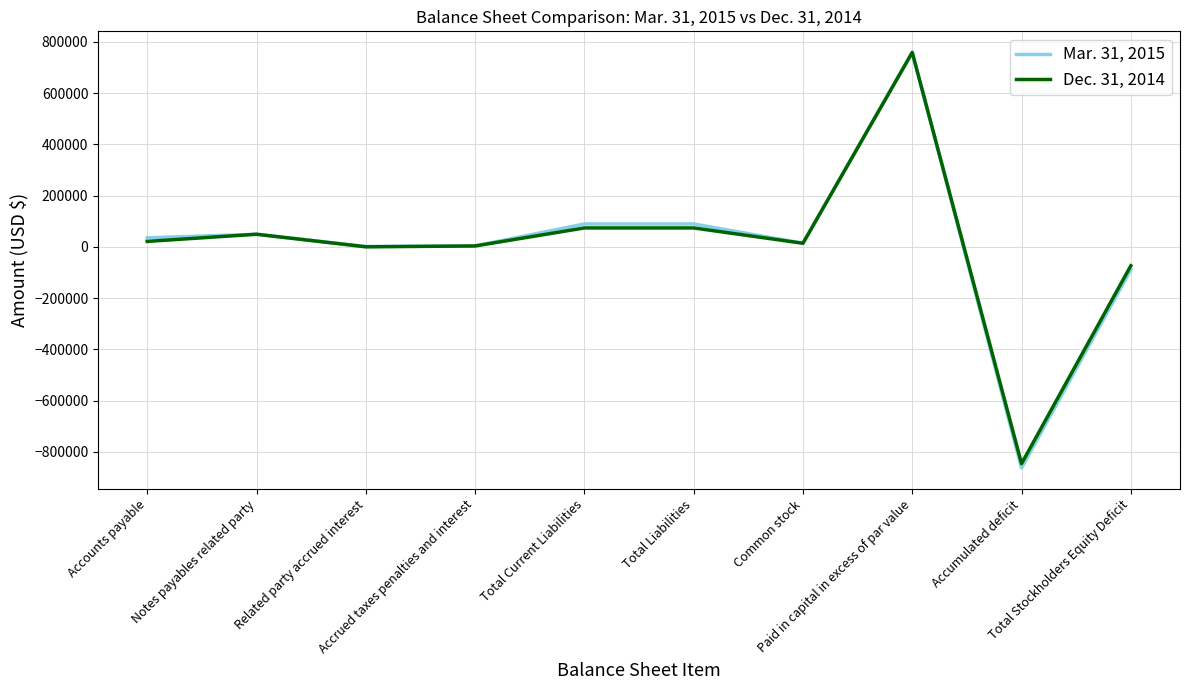

Does the chart display data point markers on the line(s)?

No